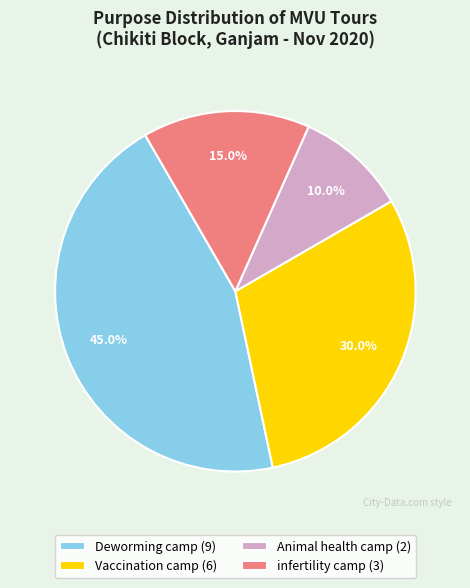

To the nearest percent, what is the difference between the largest and smallest slice percentages?

35%